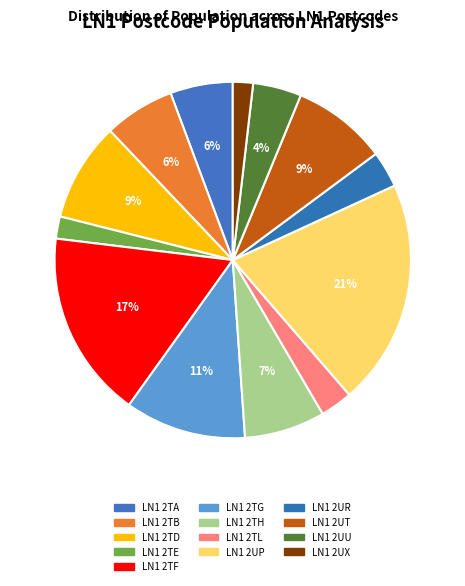

Is LN1 2TE the majority of the pie?

No